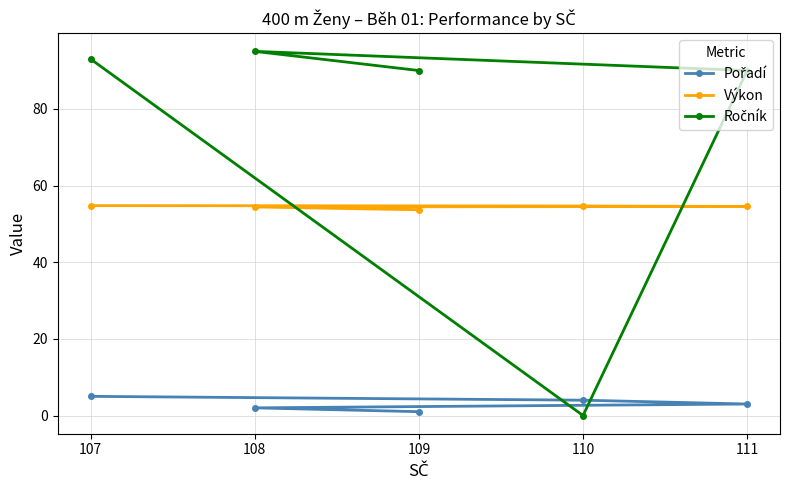

The value of Pořadí at 108 is 3.2. True or false?

False